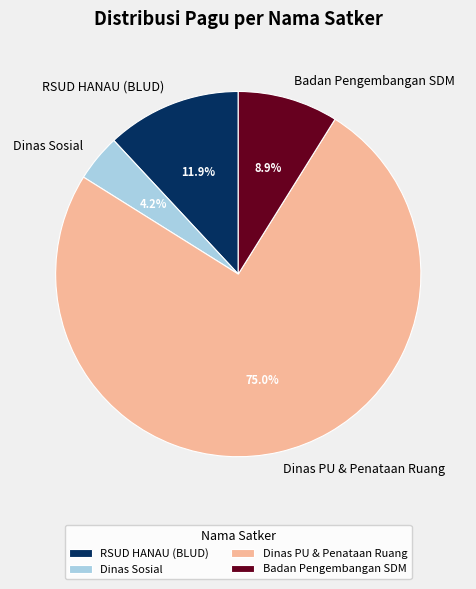

Which slice is the smallest?

Dinas Sosial